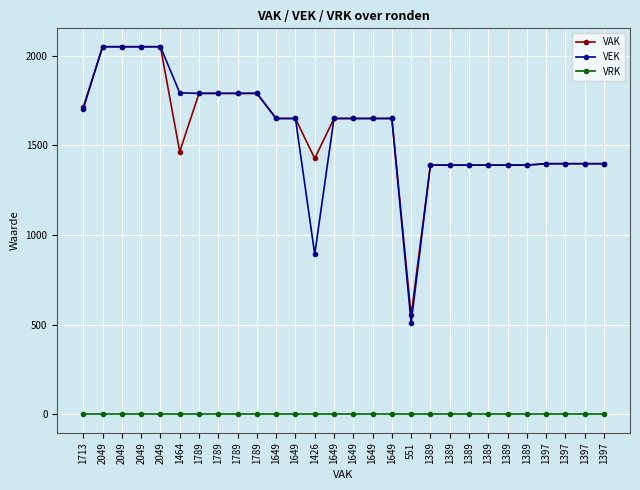

What are all the series names shown in the legend?

VAK, VEK, VRK